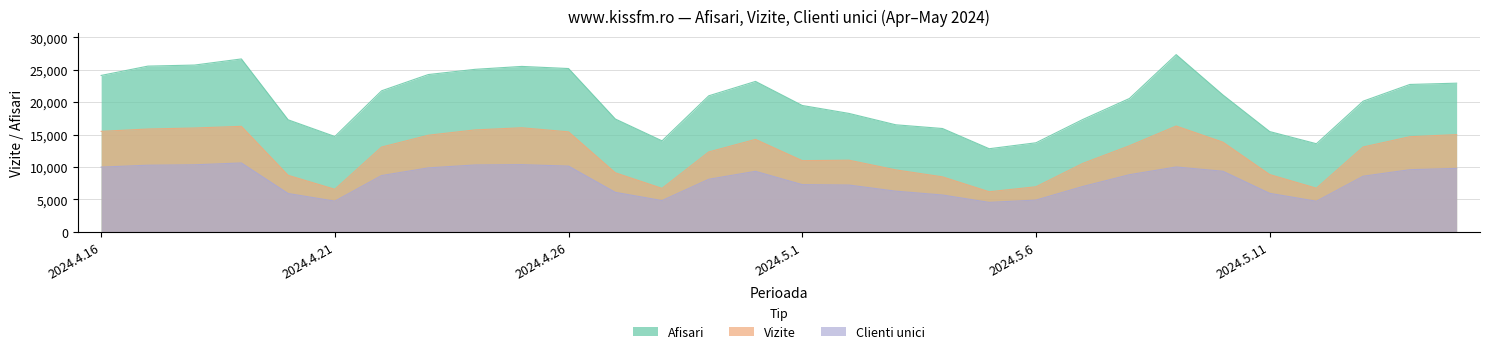

How many data points in Clienti unici are above 8690?

14